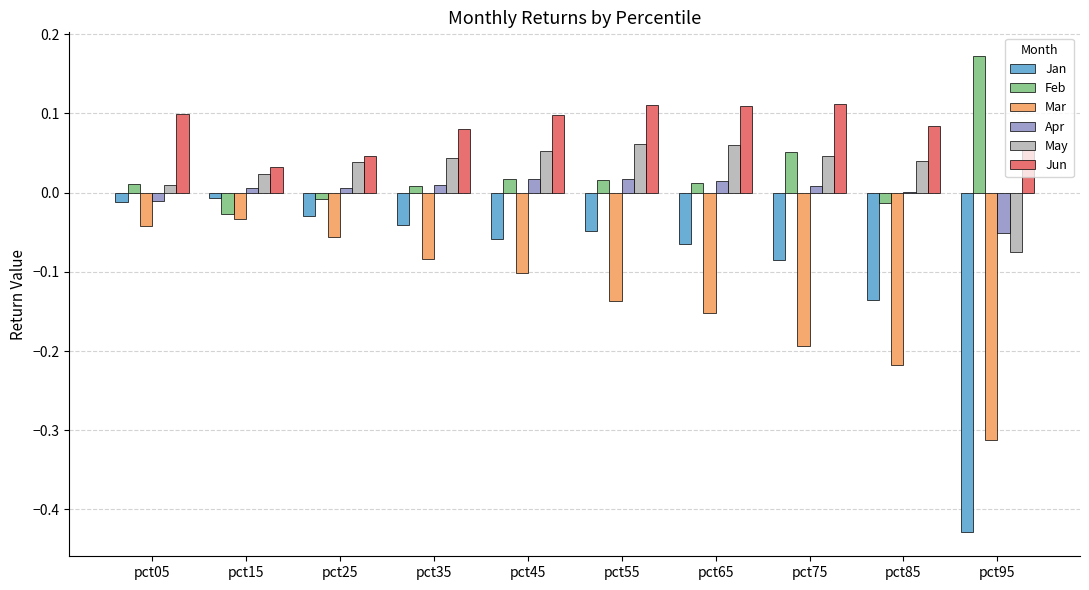

Which label corresponds to the largest value in the chart?

pct95